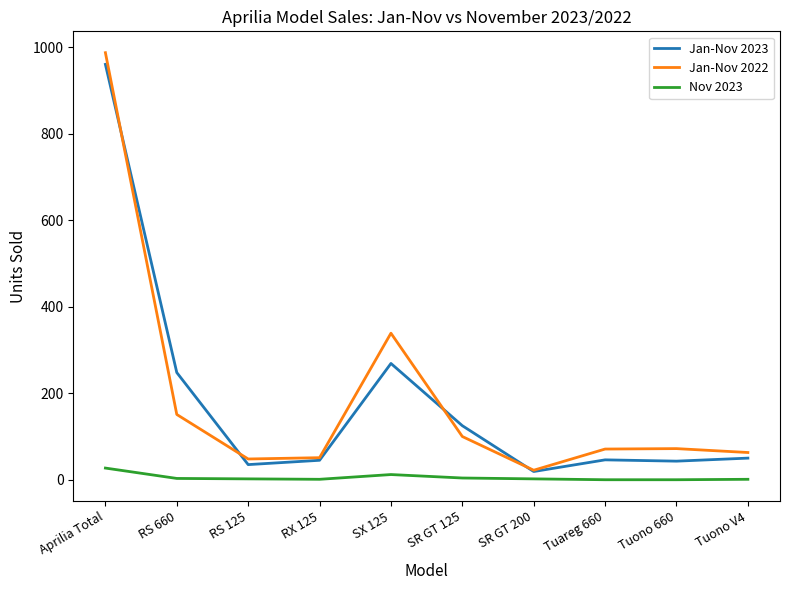

What is the lowest value of the Jan-Nov 2022 series?

22